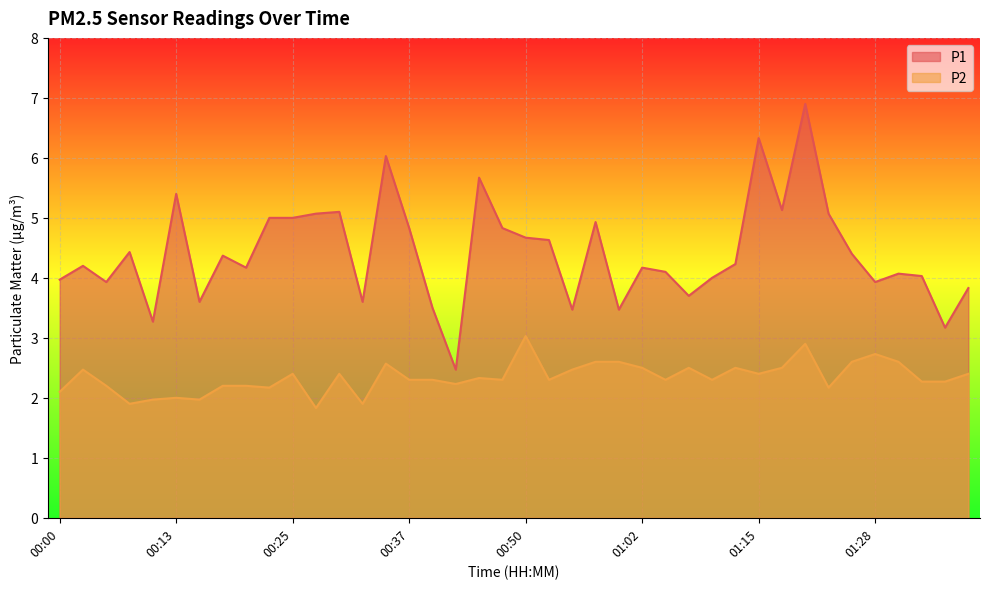

At which category is the sum across all series the highest?

01:20